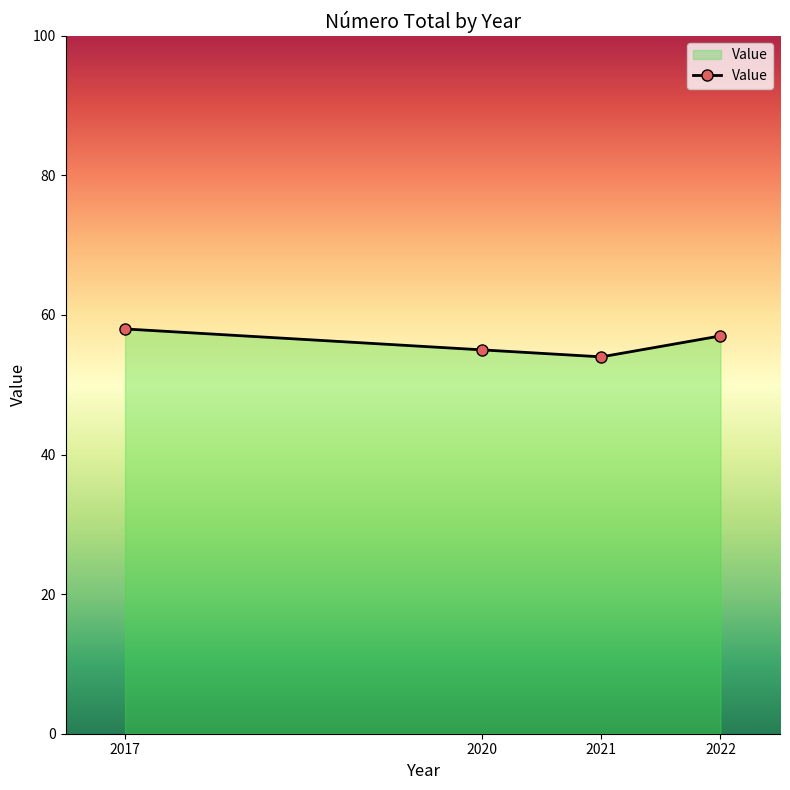

What is the minimum value shown in the chart?

54